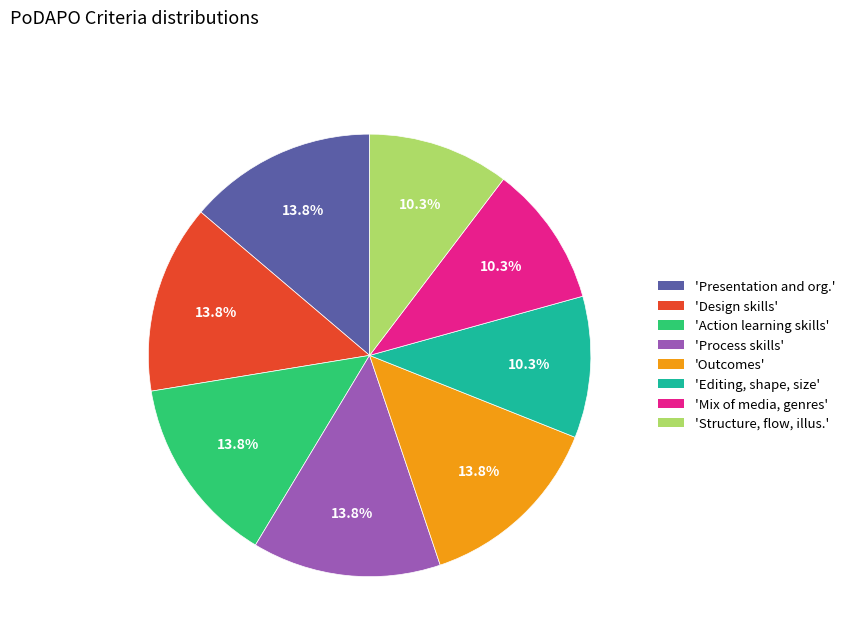

Is there a majority slice in this chart?

No